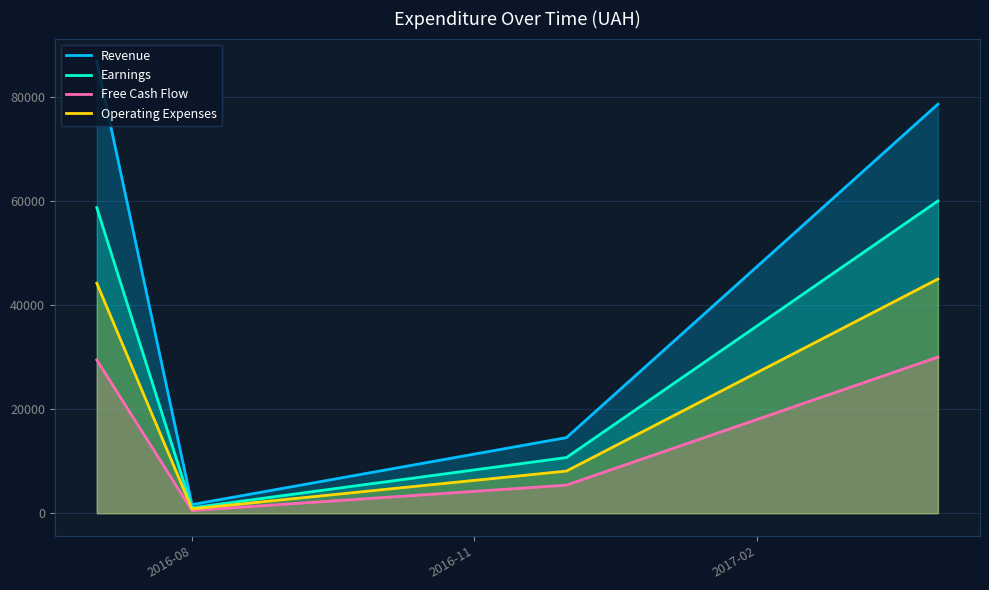

True or false: Operating Expenses has more than 2 points higher than both neighbors.

False